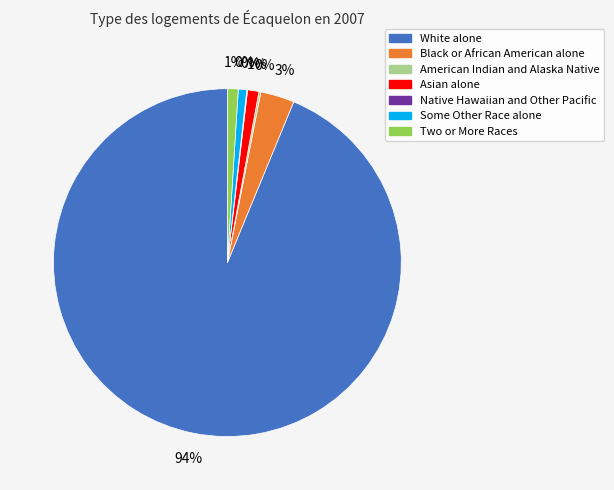

How many slices are in this pie chart?

7